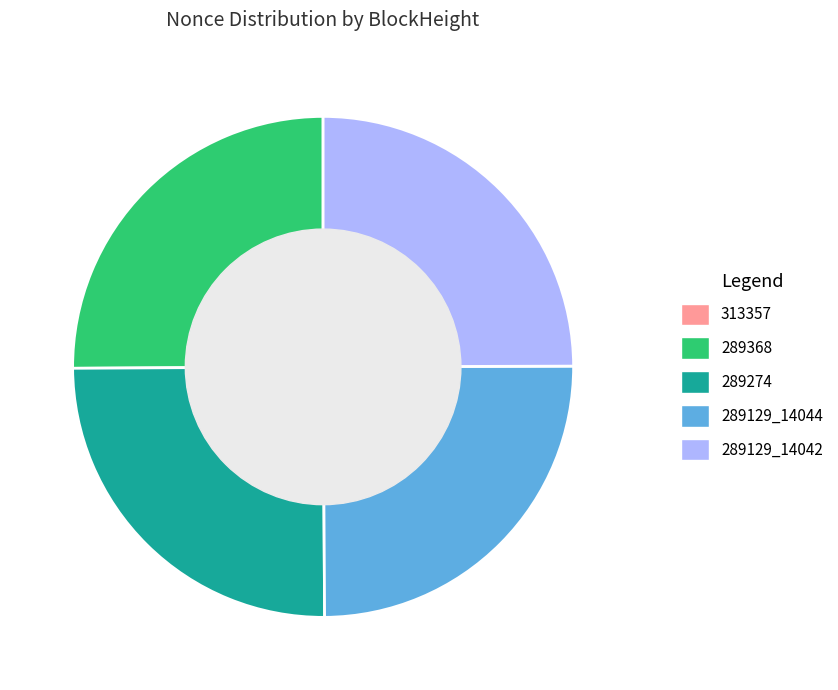

The 289129_14044 slice represents 30% of the pie. True or false?

False